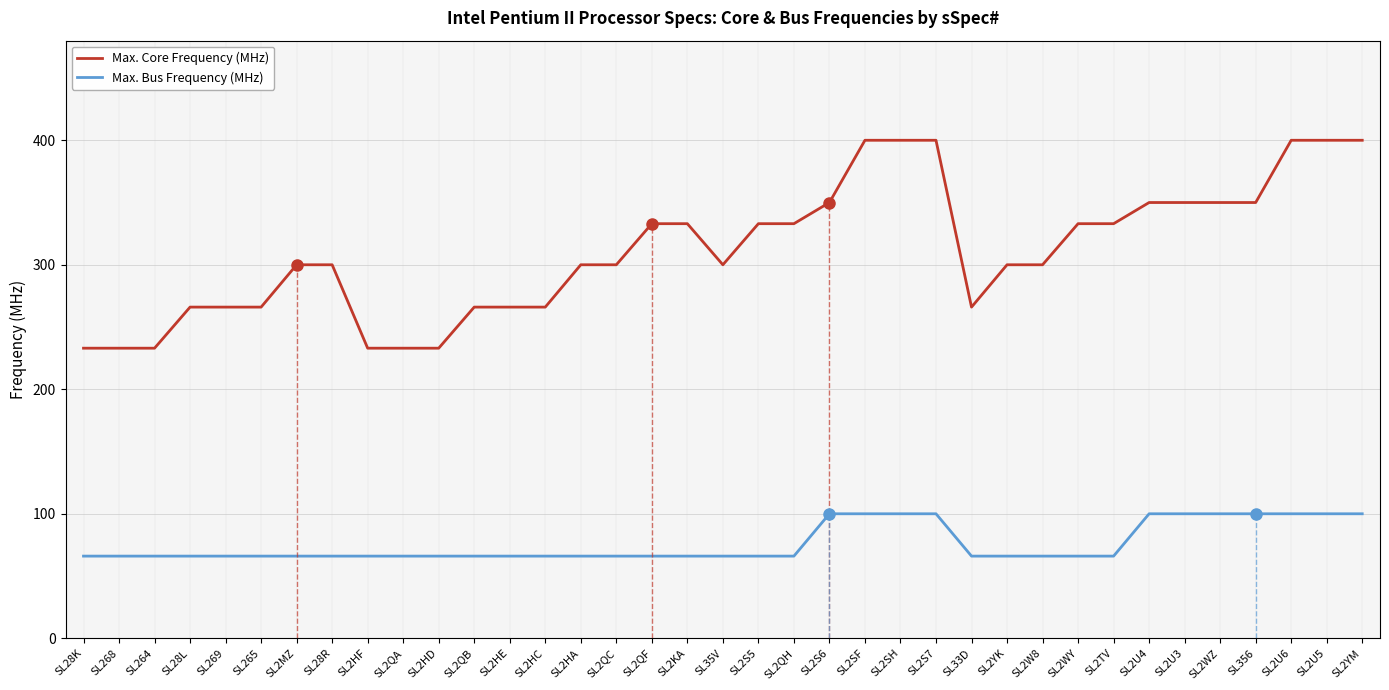

What is the spread (max minus min) of values at SL2SF?

300